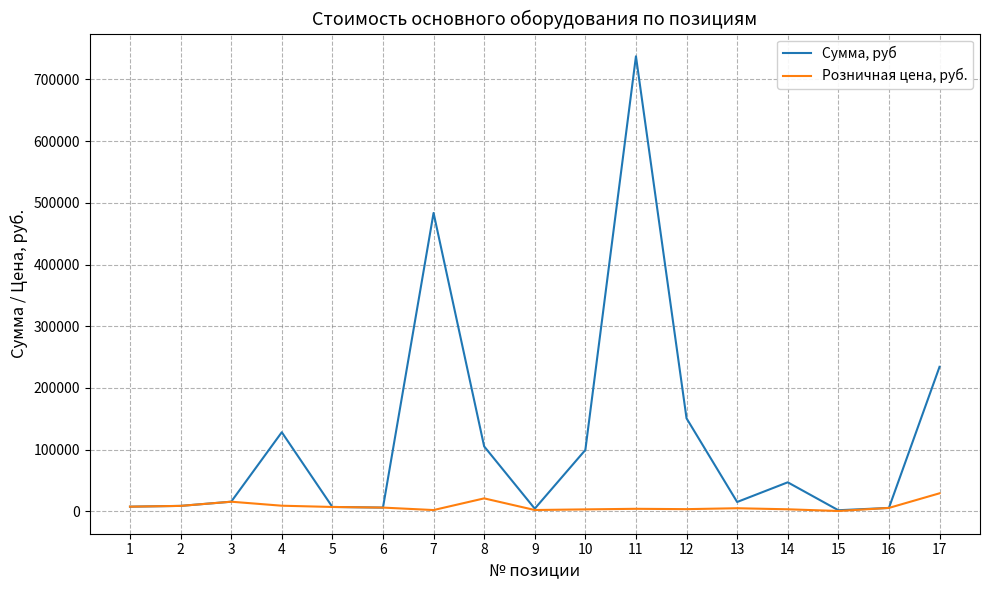

List the series in order of their overall mean, highest first.

Сумма, руб, Розничная цена, руб.